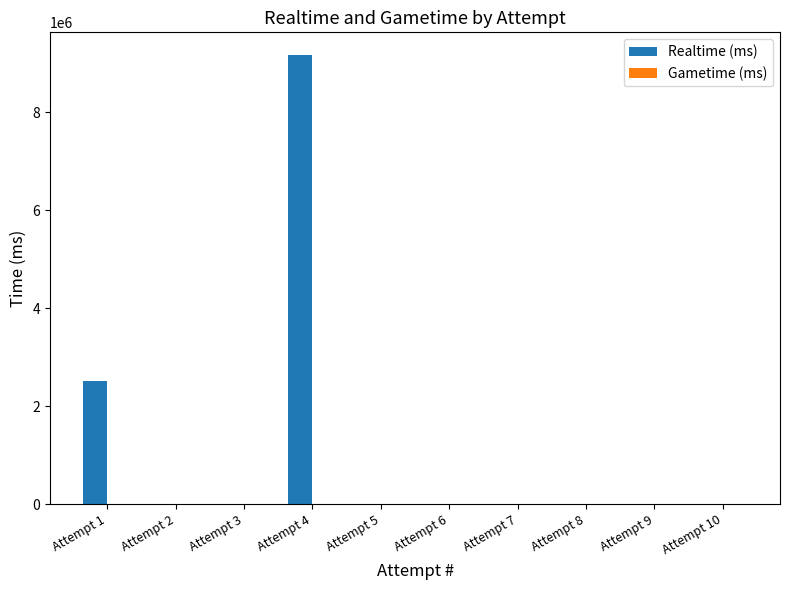

What is the sum of all values?

11670561